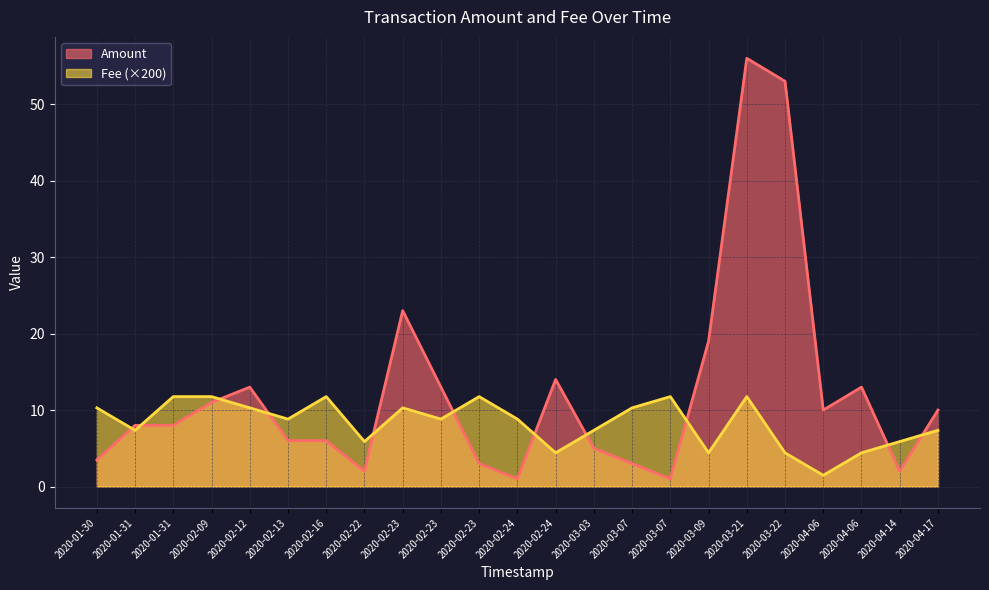

Is it true that Amount equals 2.0 at 2020-02-22?

True